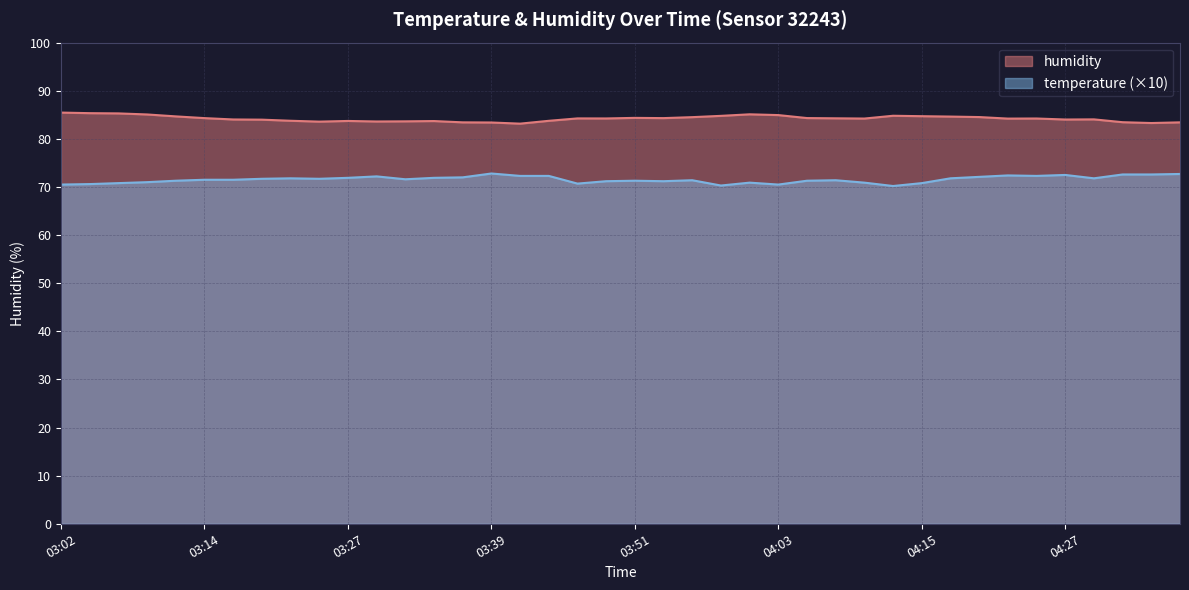

Rank the series by their maximum value, from lowest to highest.

temperature (×10), humidity